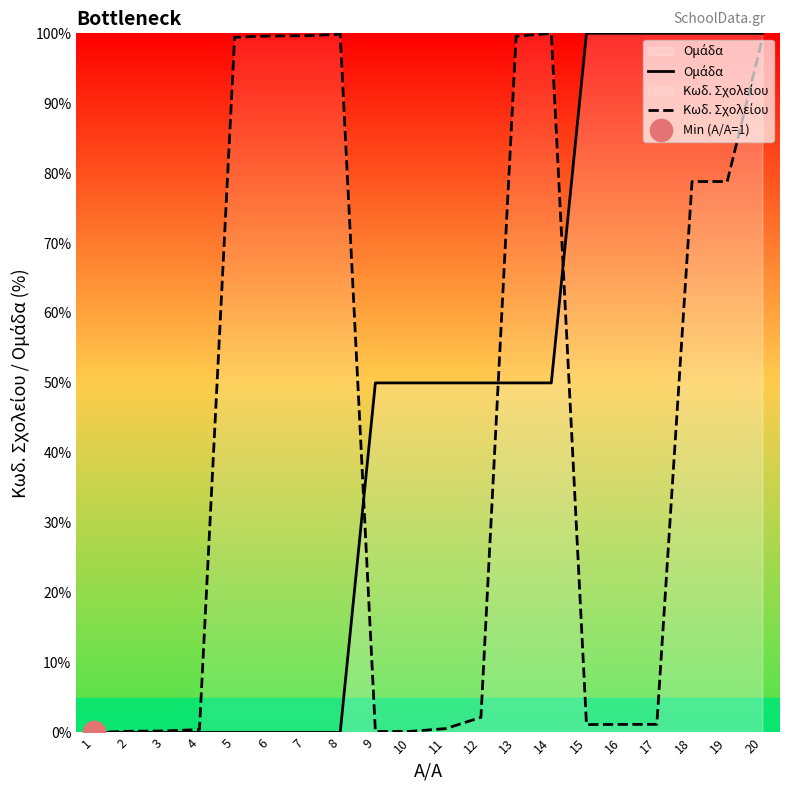

Which series ends up on top after the final intersection of Ομάδα and Κωδ. Σχολείου?

Ομάδα